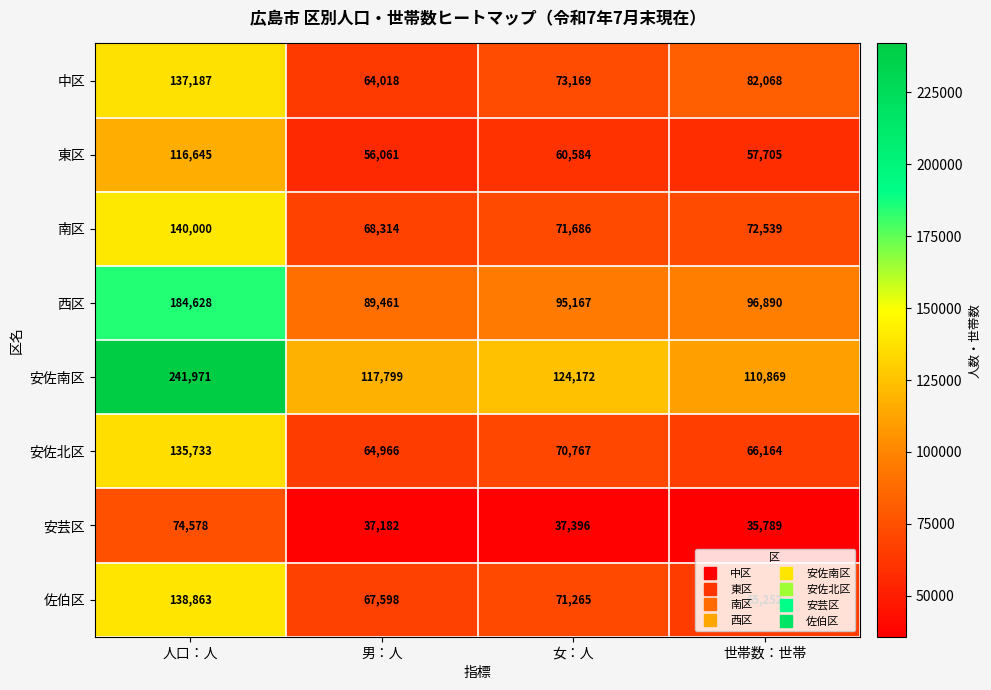

At how many categories does at least one series exceed 232906?

1